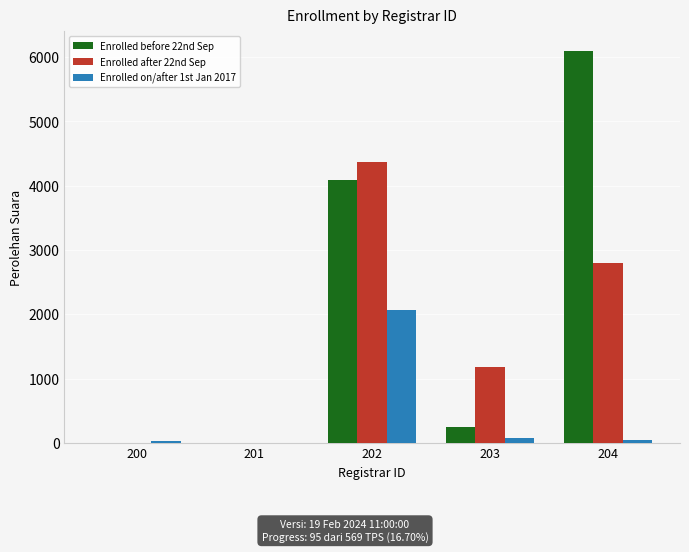

What is the maximum value shown in the chart?

6094